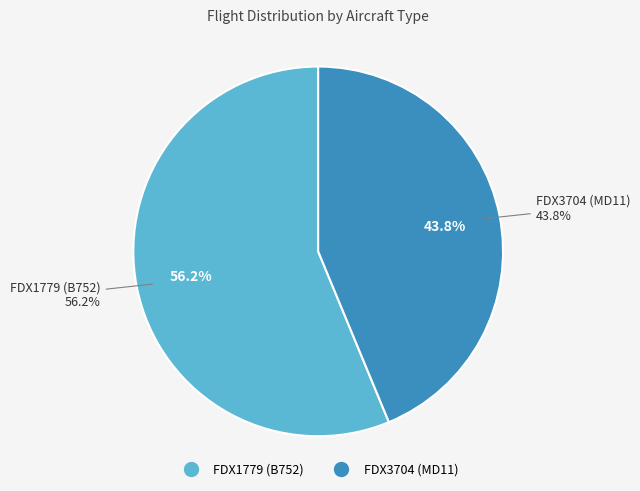

To the nearest percent, what is the combined percentage of FDX1779 (B752) and FDX3704 (MD11)?

100%